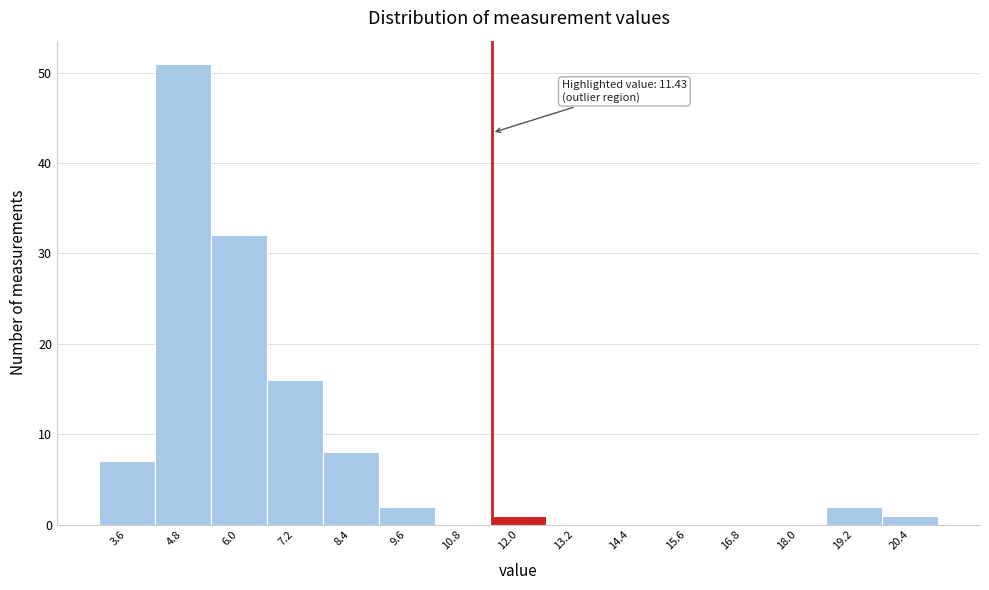

Which range on the x-axis has the tallest bar?

4.2 to 5.4